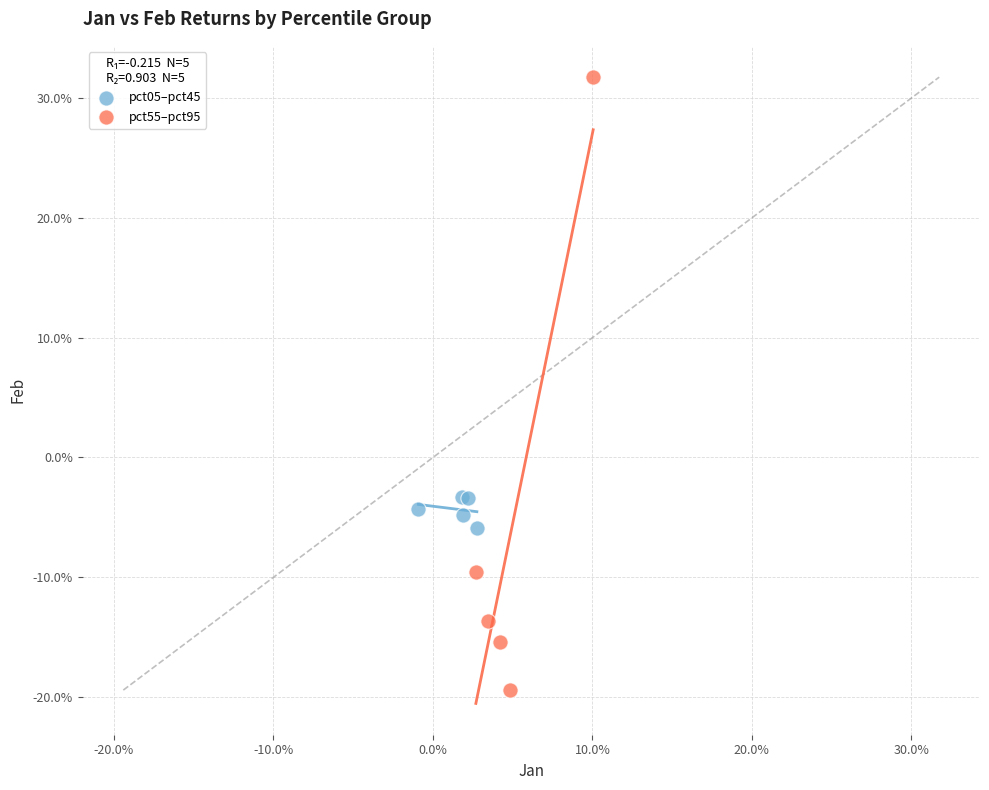

Which series contains the lowest Y value?

pct55–pct95